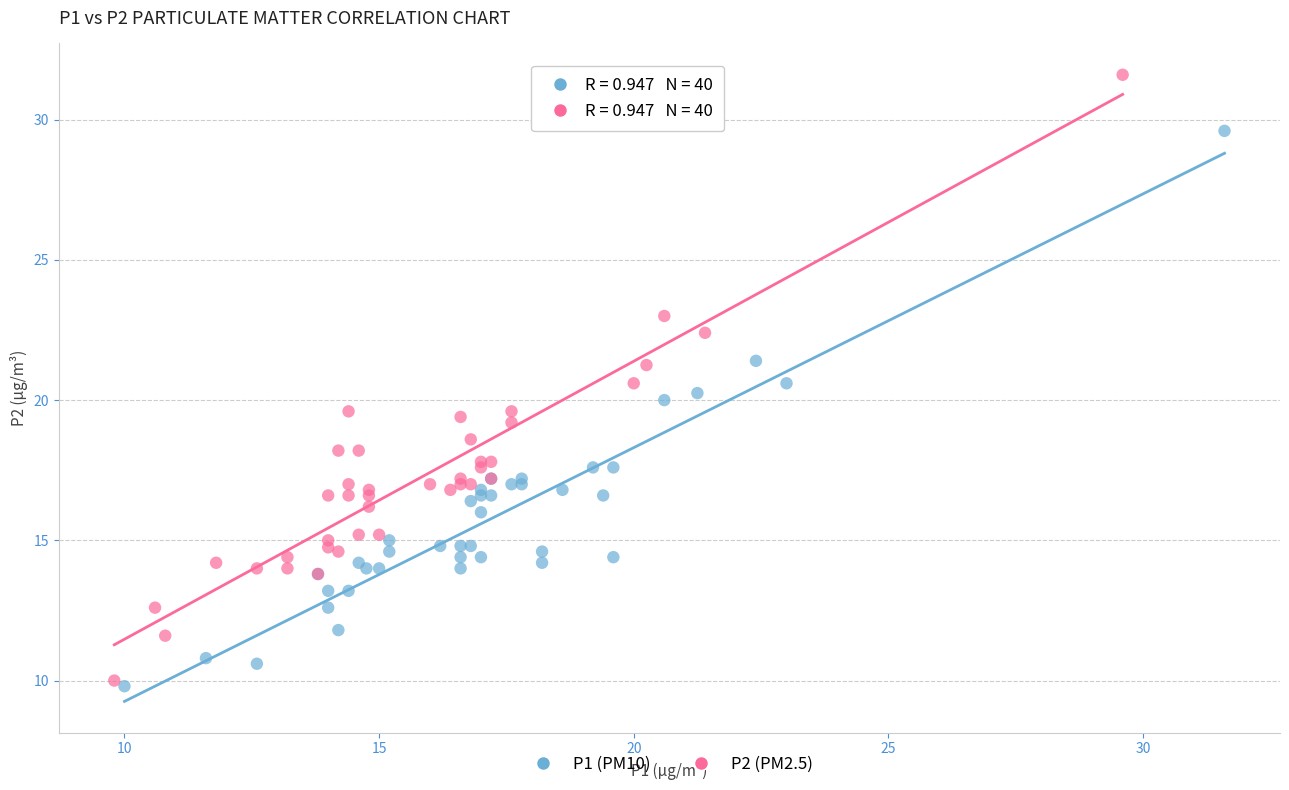

Which series has the largest Y range (max minus min)?

P2 (PM2.5)